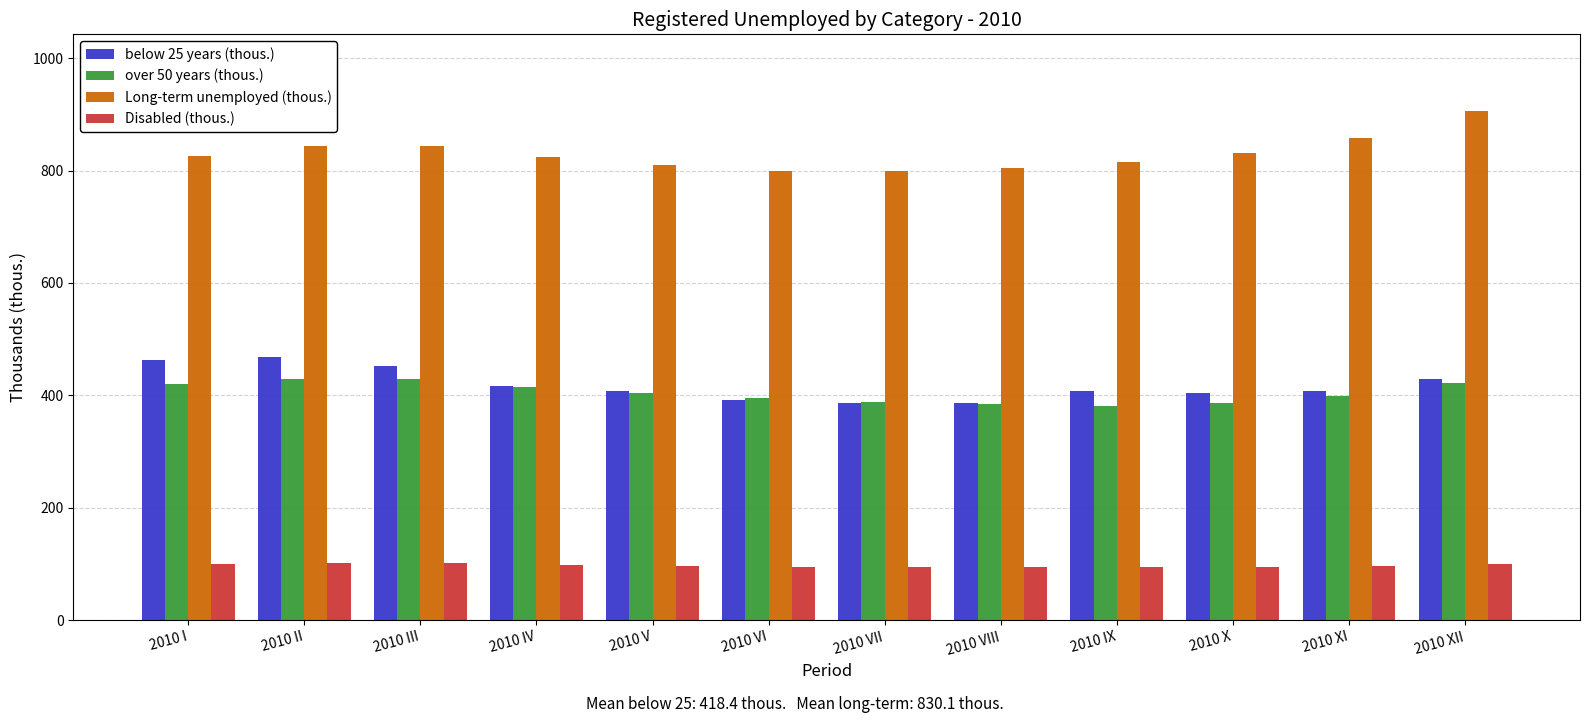

What is the lowest value of the Long-term unemployed (thous.) series?

798.6